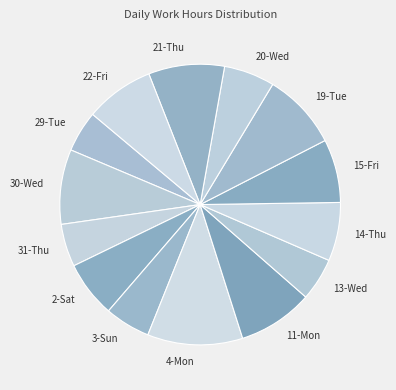

How many segments does this pie chart have?

14